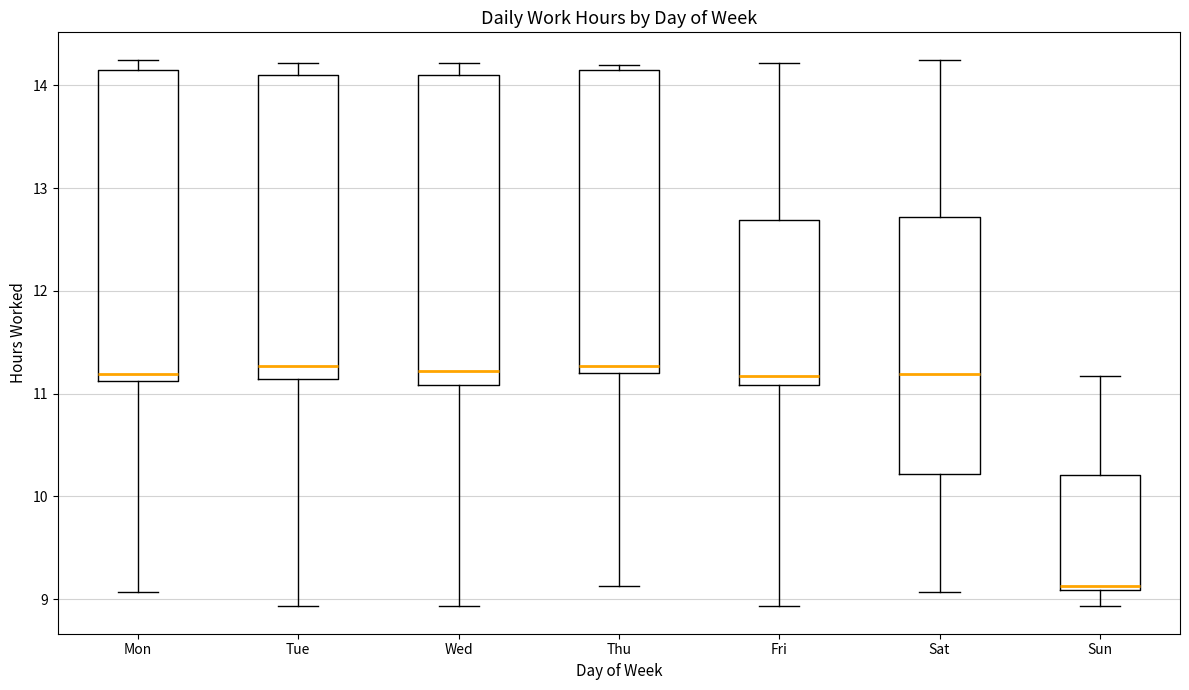

Reading left to right, transcribe this box plot: for each box, give where its median line is, the range the box spans, and where its two whiskers end, as read against the y-axis. The values are not printed on the chart, so give them approximately, as read against the axis.

Mon: median 11.2, box 11.1 to 14.1, whiskers 9.1 to 14.3
Tue: median 11.3, box 11.1 to 14.1, whiskers 8.9 to 14.2
Wed: median 11.2, box 11.1 to 14.1, whiskers 8.9 to 14.2
Thu: median 11.3, box 11.2 to 14.1, whiskers 9.1 to 14.2
Fri: median 11.2, box 11.1 to 12.7, whiskers 8.9 to 14.2
Sat: median 11.2, box 10.2 to 12.7, whiskers 9.1 to 14.3
Sun: median 9.1 (just above the box's lower edge), box 9.1 to 10.2, whiskers 8.9 to 11.2